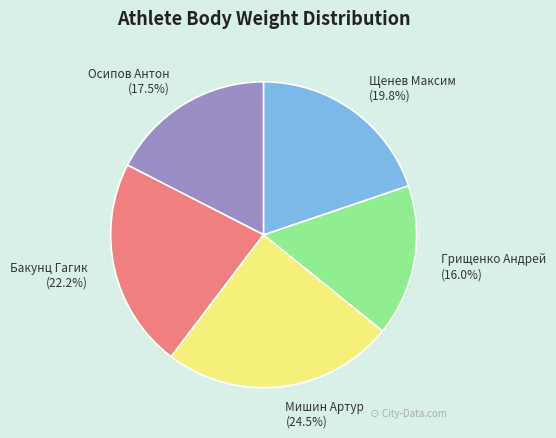

The Щенев Максим slice represents 20% of the pie. True or false?

True